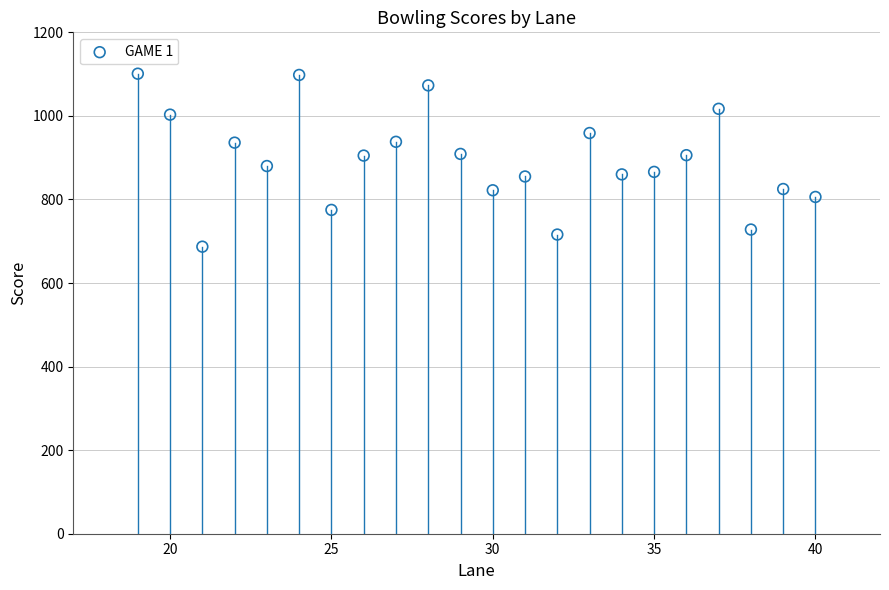

What is the range of X values (max minus min)?

21